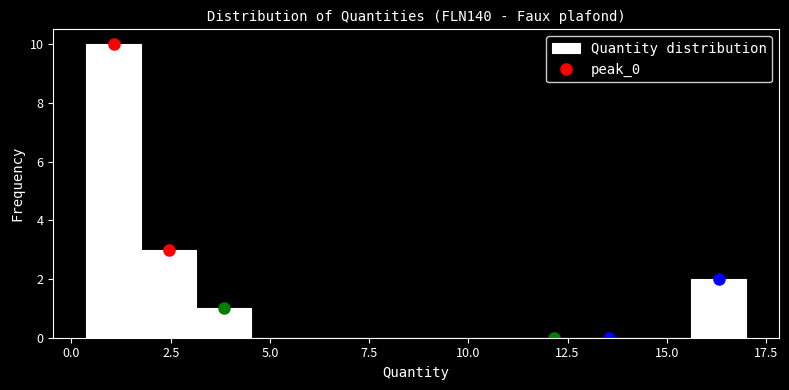

Around what value on the x-axis is the tallest bar? Give the approximate position of its centre, as read against the axis.

1.0